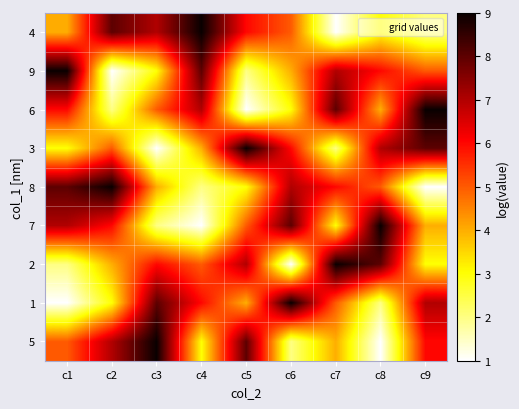

Reading left to right, what are all the values shown in this chart?

4: c1=4	c2=8	c3=7	c4=9	c5=6	c6=5	c7=1	c8=3	c9=2
9: c1=9	c2=1	c3=3	c4=8	c5=2	c6=4	c7=7	c8=6	c9=5
6: c1=6	c2=2	c3=5	c4=7	c5=1	c6=3	c7=8	c8=4	c9=9
3: c1=3	c2=5	c3=1	c4=4	c5=9	c6=6	c7=2	c8=7	c9=8
8: c1=8	c2=9	c3=4	c4=2	c5=3	c6=7	c7=6	c8=5	c9=1
7: c1=7	c2=6	c3=2	c4=1	c5=5	c6=8	c7=3	c8=9	c9=4
2: c1=2	c2=4	c3=6	c4=5	c5=7	c6=1	c7=9	c8=8	c9=3
1: c1=1	c2=3	c3=8	c4=6	c5=4	c6=9	c7=5	c8=2	c9=7
5: c1=5	c2=7	c3=9	c4=3	c5=8	c6=2	c7=4	c8=1	c9=6